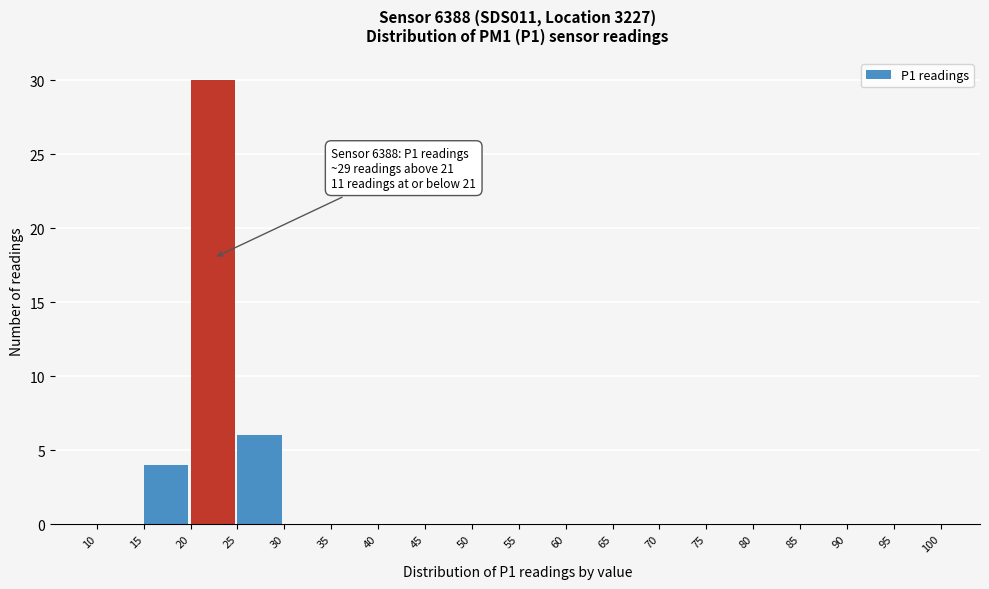

Which range on the x-axis has the tallest bar?

20 to 25